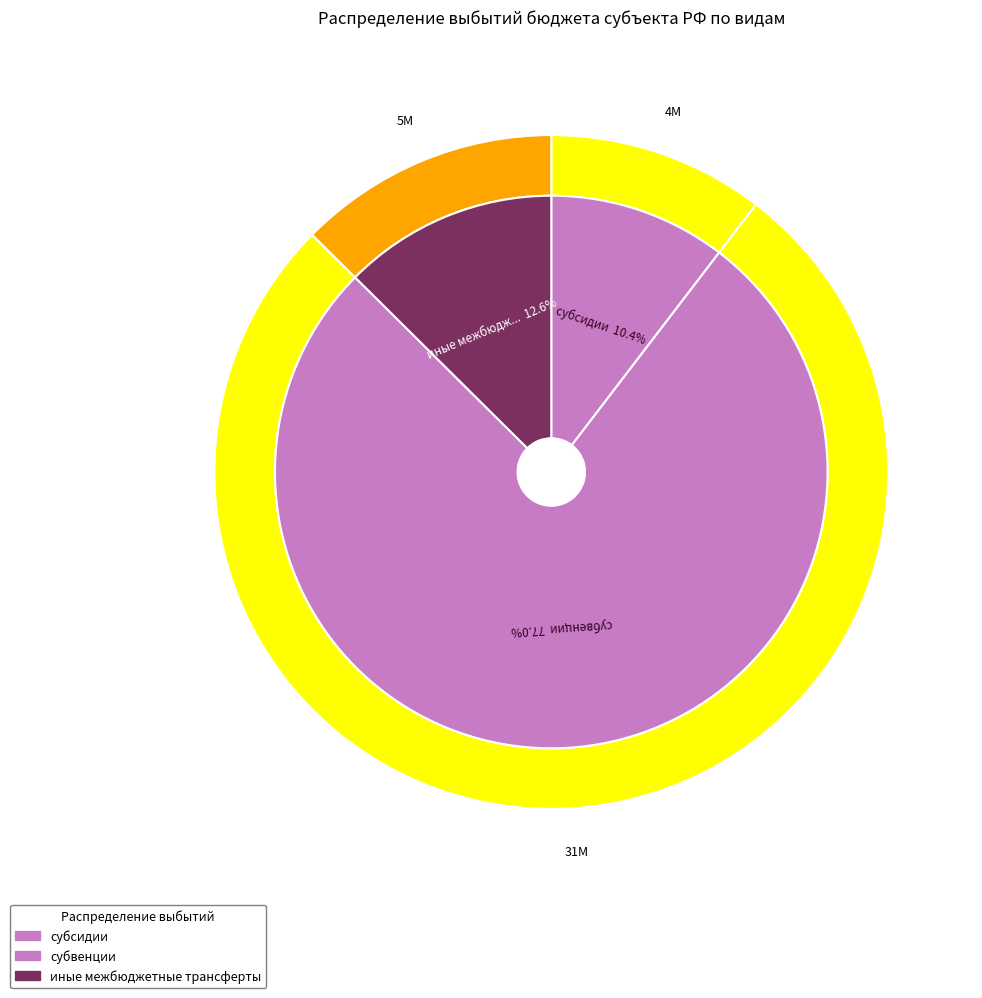

Do иные межбюджетные трансферты and субсидии together represent more than half of the pie?

No